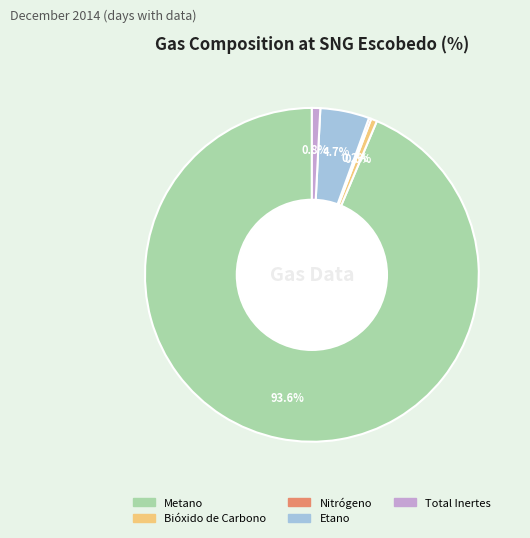

Which category has the biggest portion of the pie?

Metano